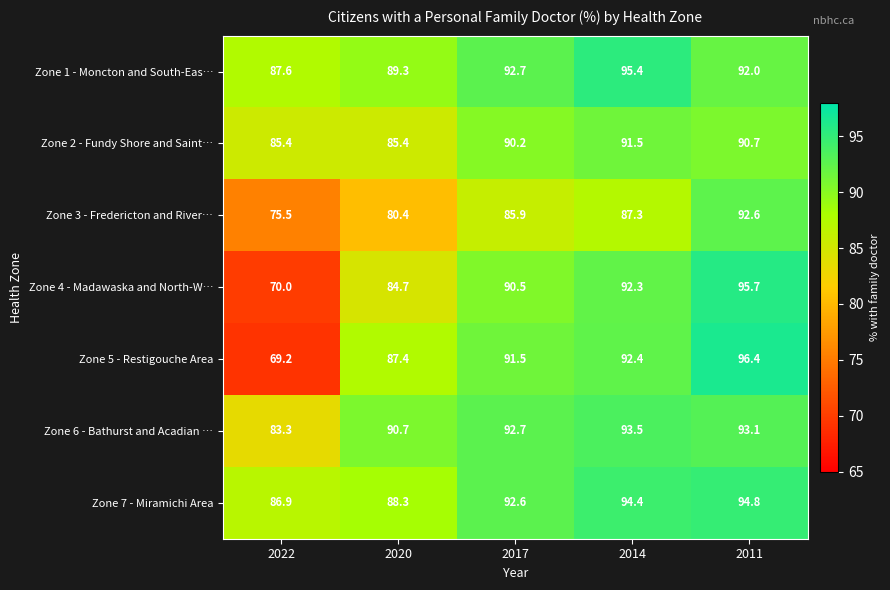

What is the smallest value displayed?

69.2